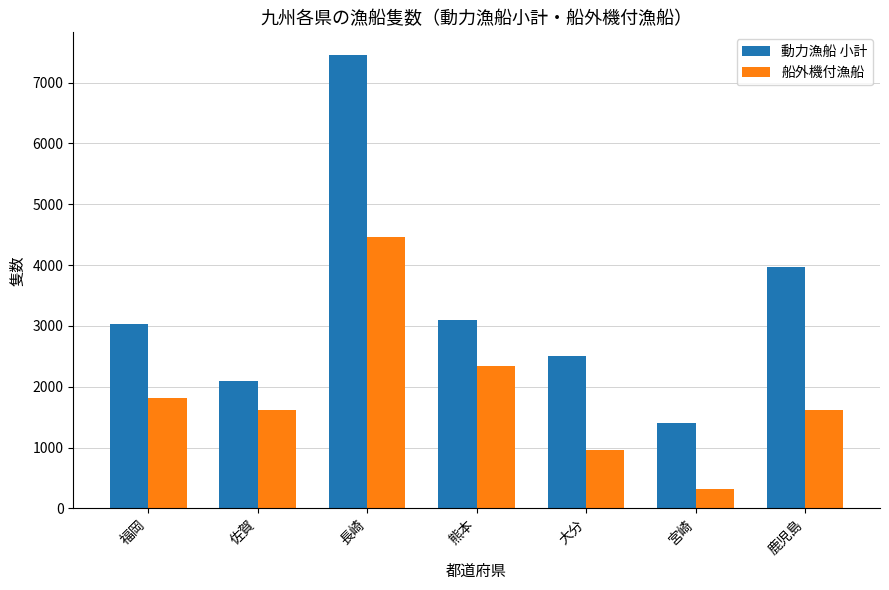

Between 福岡 and 宮崎, which series saw the biggest shift?

動力漁船 小計